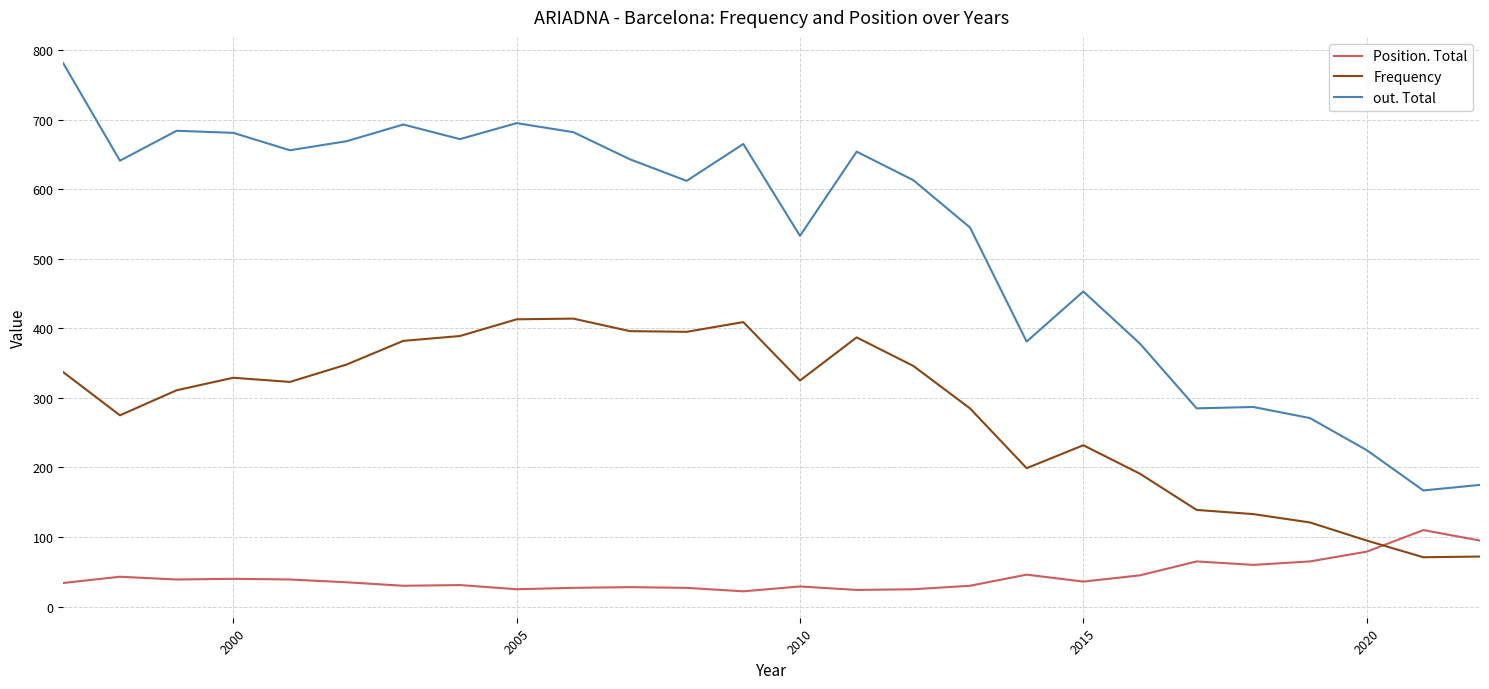

How many lines are shown in the chart?

3